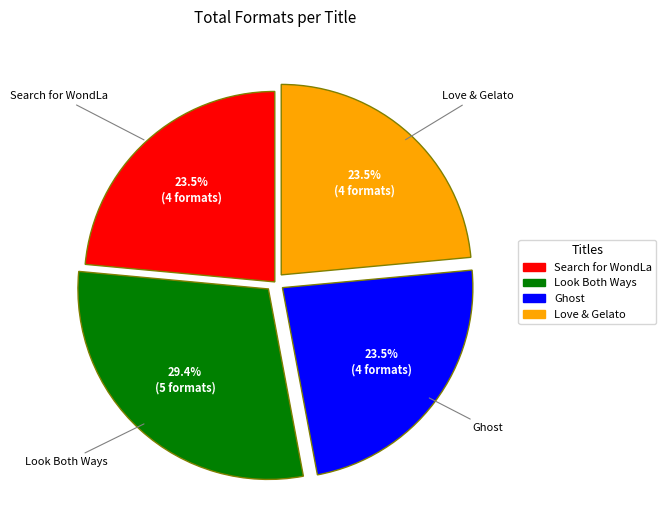

Is it true that Search for WondLa is 36% of the pie?

False